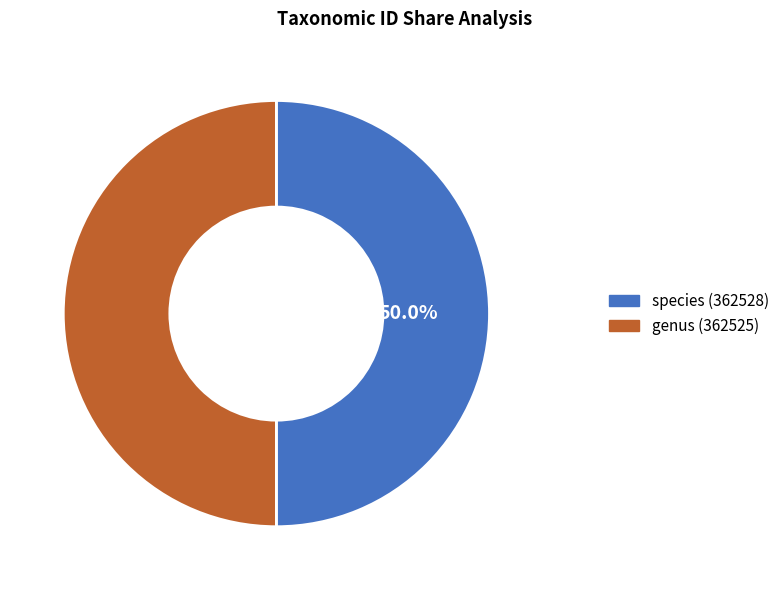

What portion of the pie excludes species (362528)?

50.0%